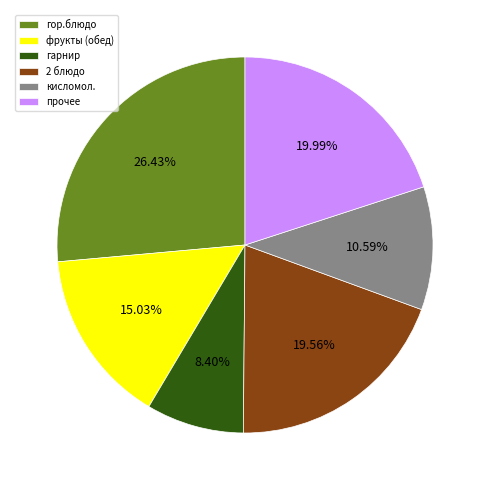

Which category has the biggest portion of the pie?

гор.блюдо